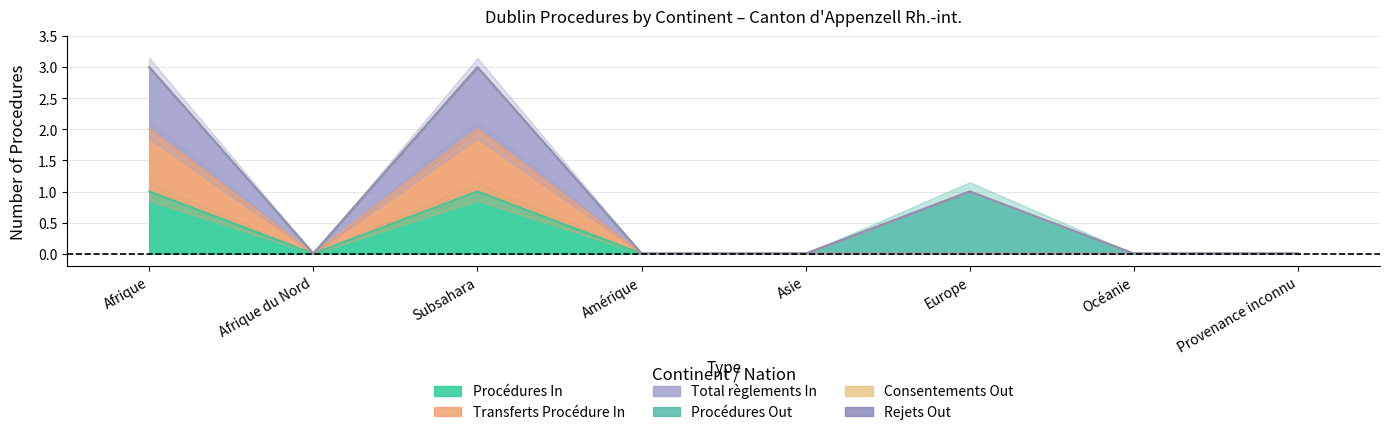

What is the label of the 7th point from the right?

Afrique du Nord